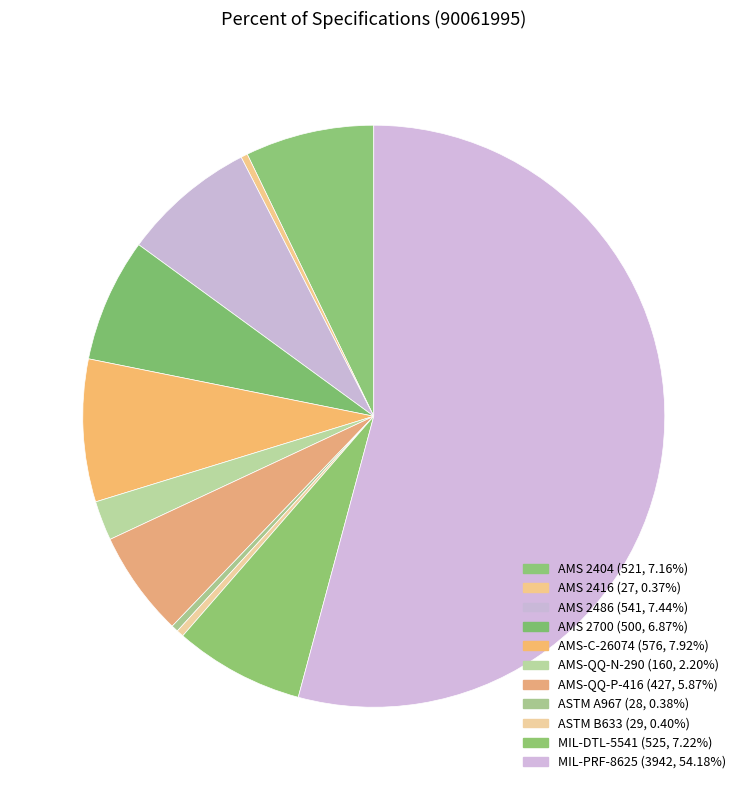

The AMS 2700 slice represents 7% of the pie. True or false?

True